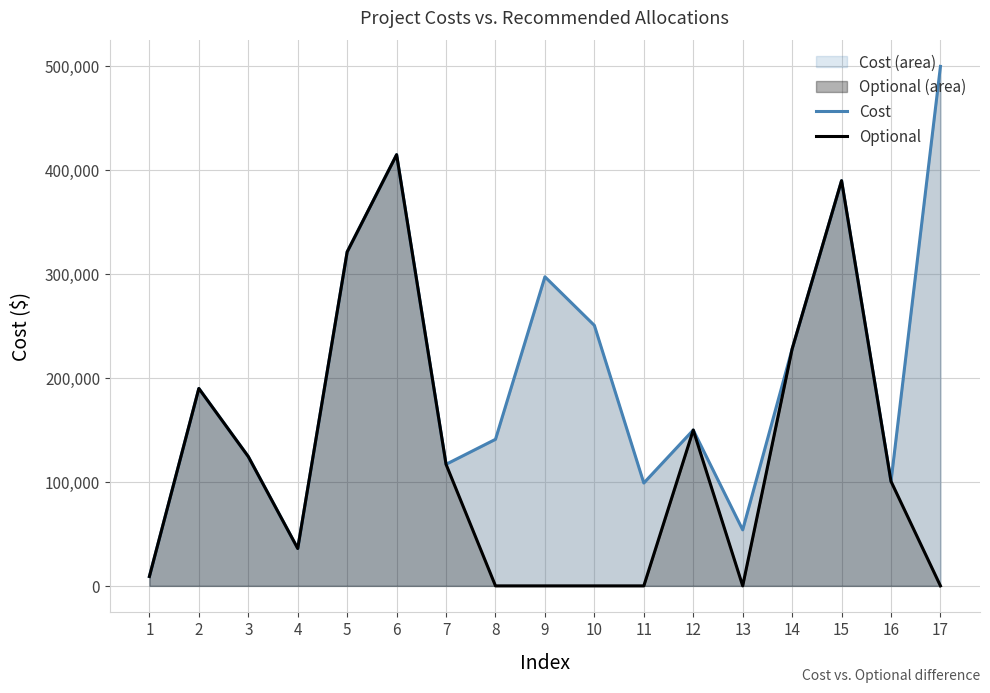

How many lines are shown in the chart?

2